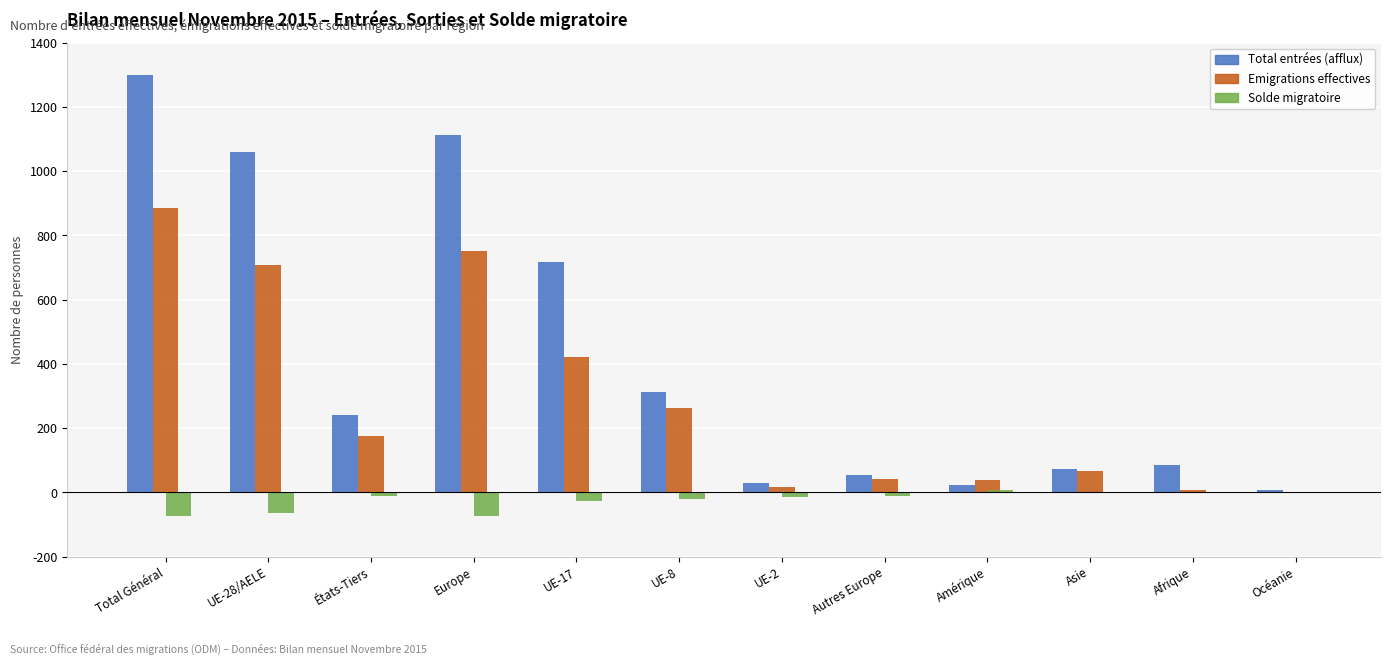

Where is Total entrées (afflux) nearest to the value 654?

UE-17